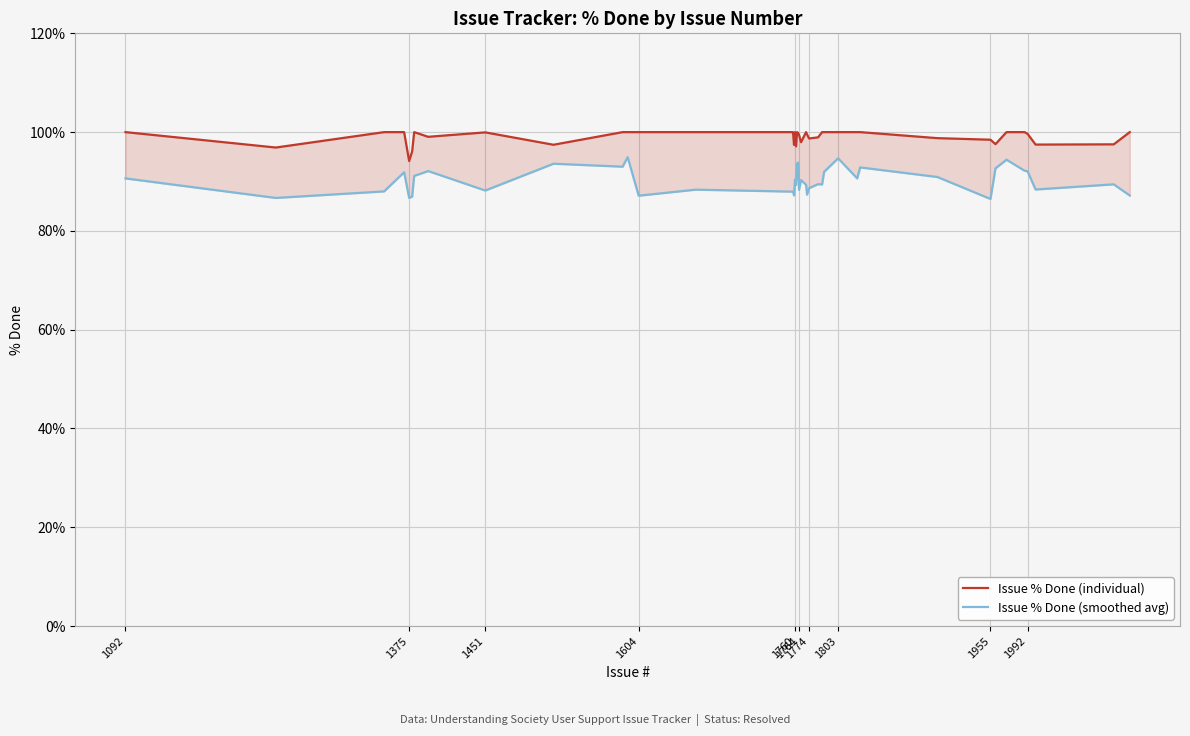

Is it true that Issue % Done (individual) equals 100.0 at 1760?

True